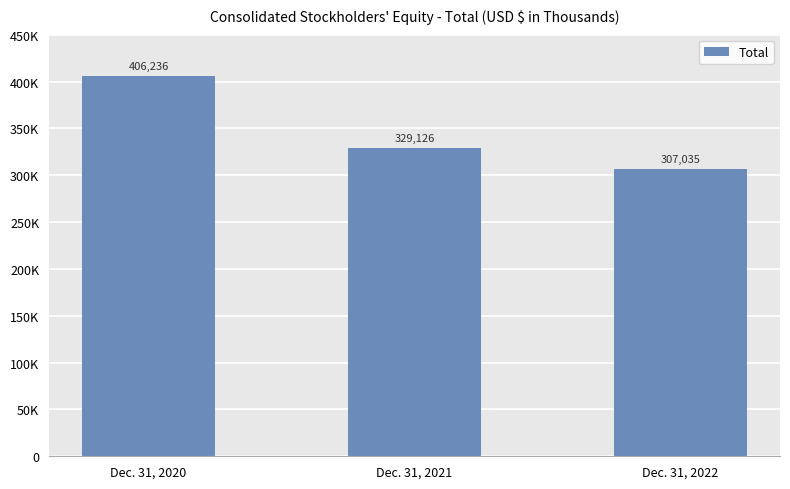

Rank the categories by value from lowest to highest.

Dec. 31, 2022, Dec. 31, 2021, Dec. 31, 2020